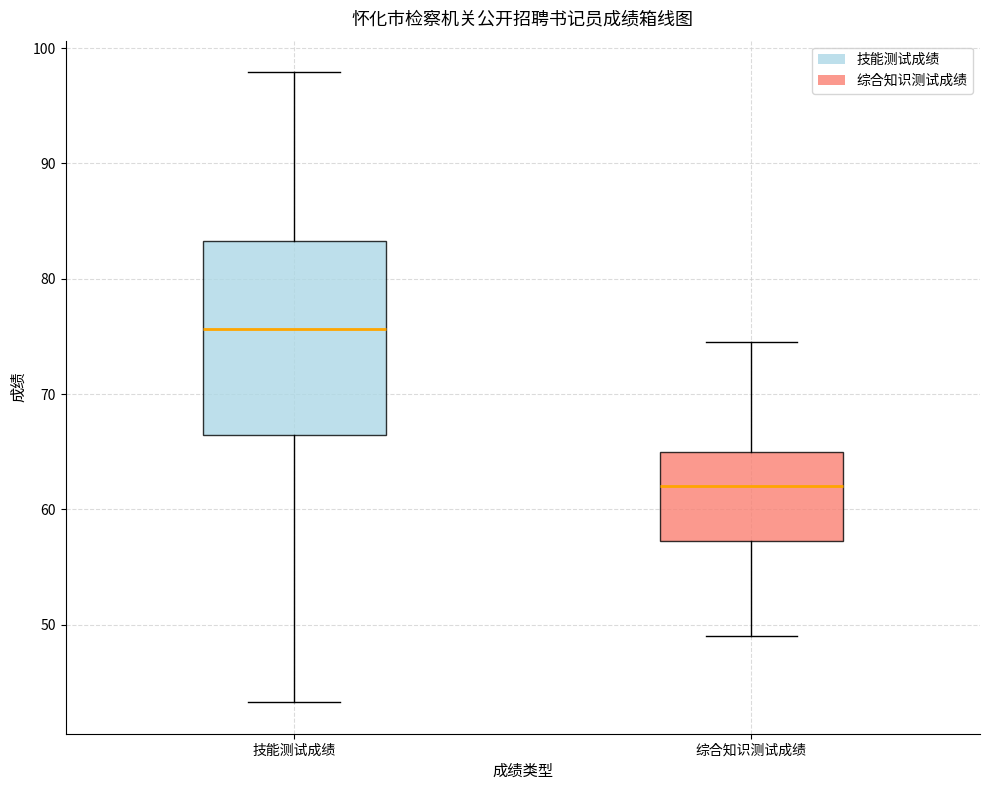

Comparing the boxes themselves (not the whiskers), which one is the tallest?

技能测试成绩